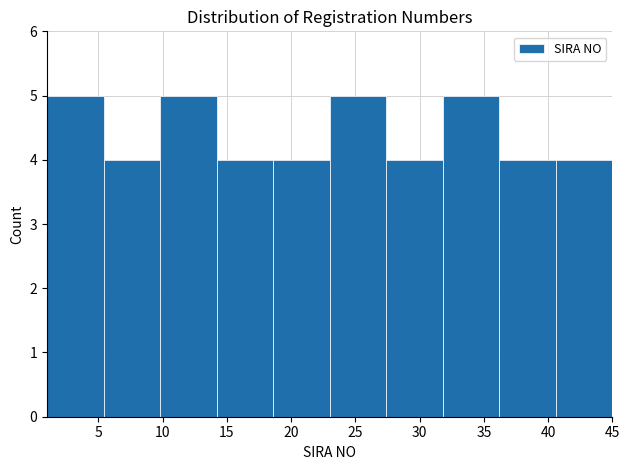

Reading left to right, transcribe this chart: for each bar, give the range it covers on the x-axis and its height. Neither the bar edges nor the heights are printed on the chart, so give them approximately, as read against the axes.

1.0 to 5.4: 5
5.4 to 9.8: 4
9.8 to 14.2: 5
14.2 to 18.6: 4
18.6 to 23.0: 4
23.0 to 27.4: 5
27.4 to 31.8: 4
31.8 to 36.2: 5
36.2 to 40.6: 4
40.6 to 45.0: 4